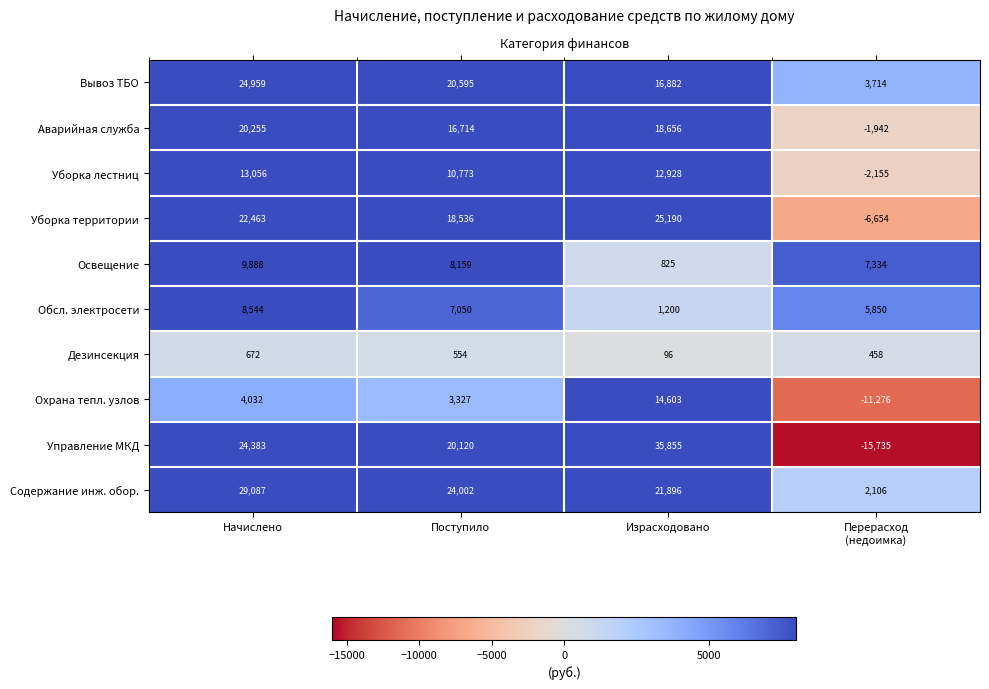

How many values in the Управление МКД series are below 24383?

2